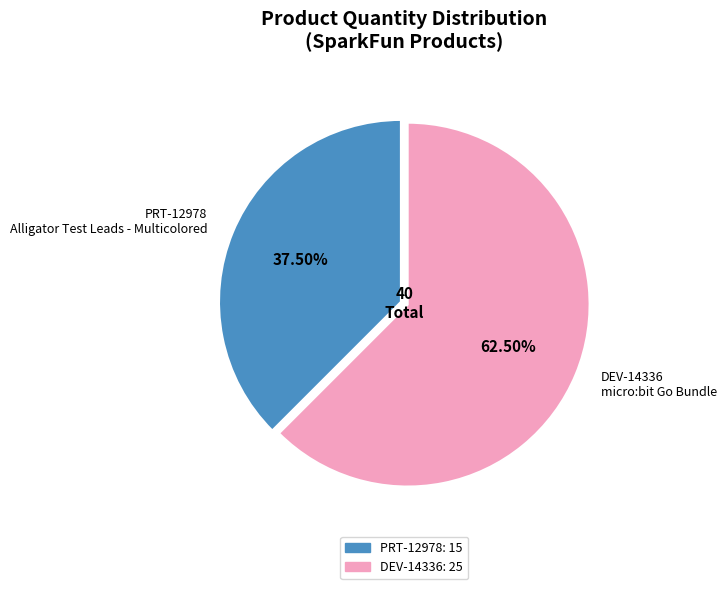

Is there any slice that represents more than half of the pie?

Yes